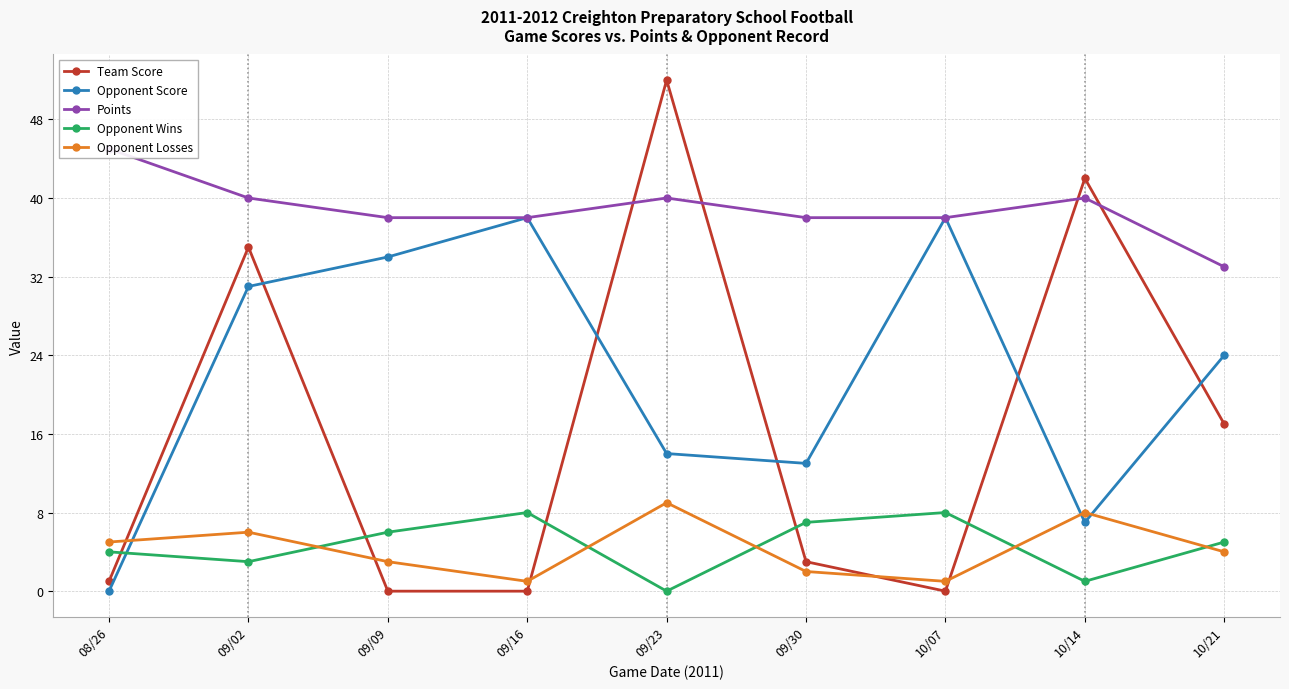

What is the spread (max minus min) of values at 10/07?

38